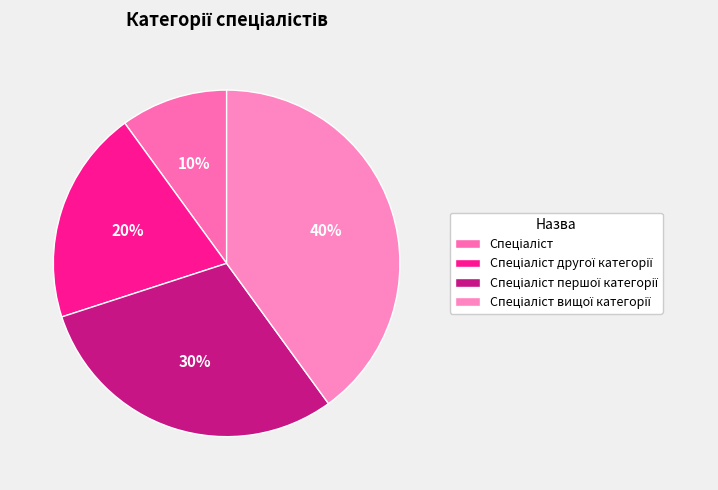

Rank the categories by value from lowest to highest.

Спеціаліст, Спеціаліст другої категорії, Спеціаліст першої категорії, Спеціаліст вищої категорії